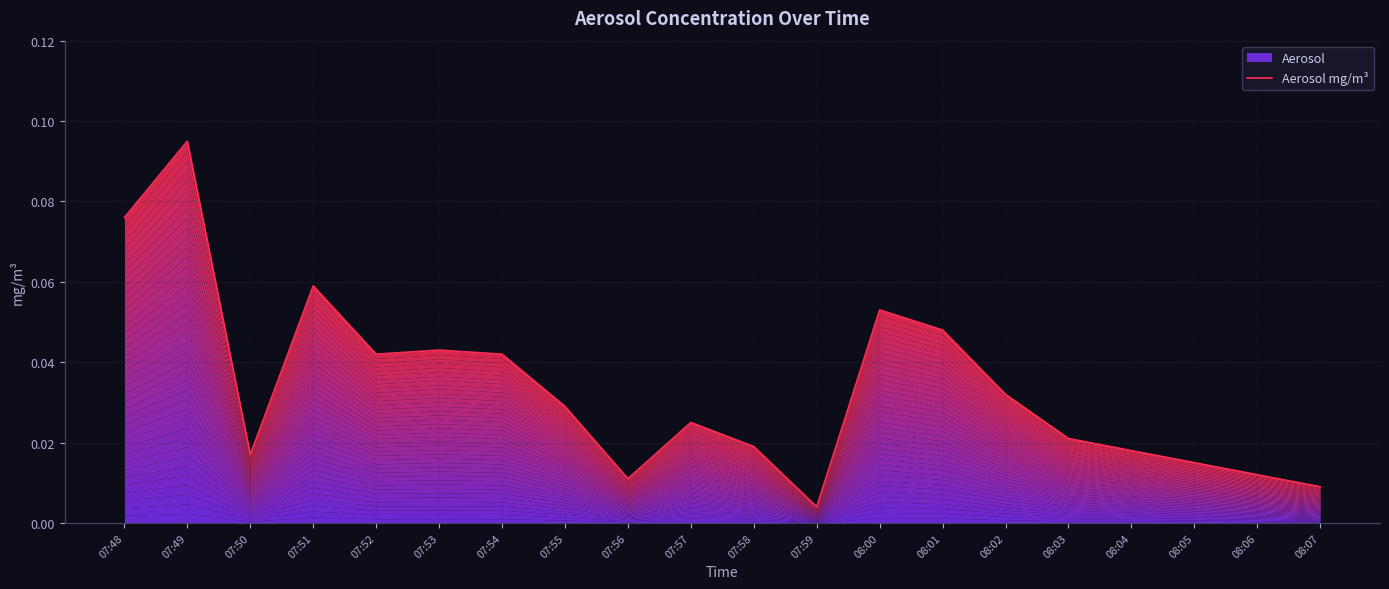

How many lines are shown in the chart?

1